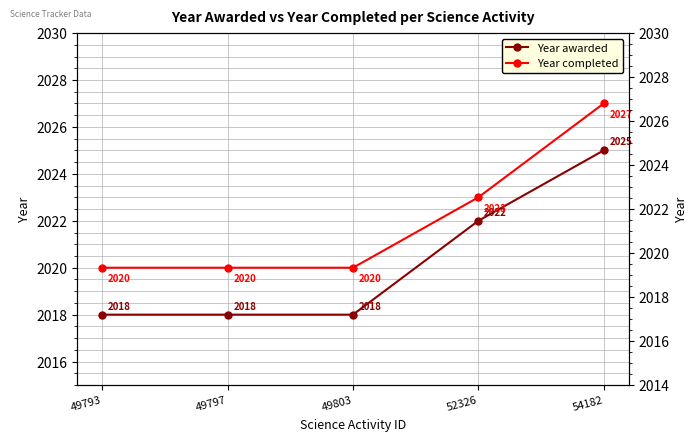

Between 49793 and 49803, which series saw the biggest shift?

Year awarded